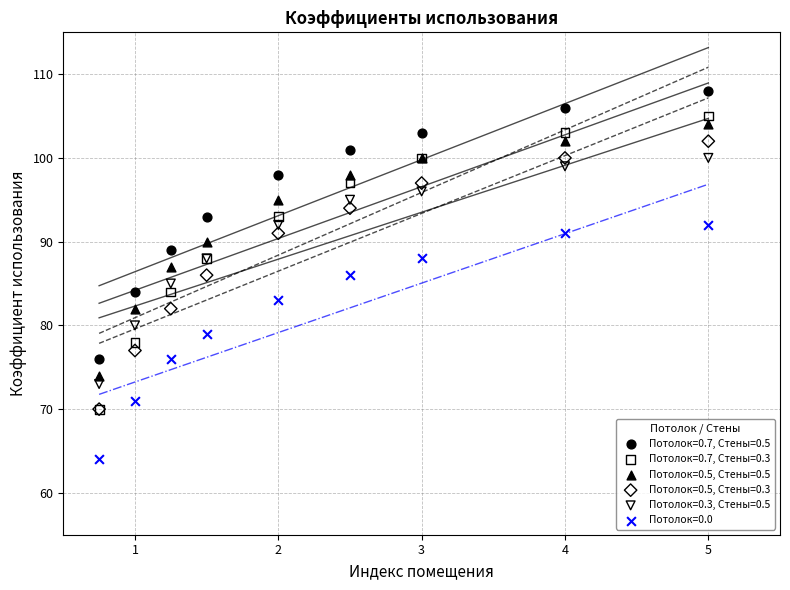

Which series contains the highest Y value?

Потолок=0.7, Стены=0.5